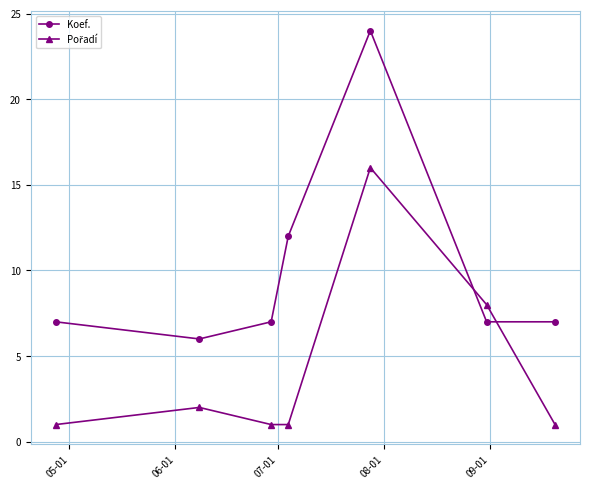

Which series has the widest spread of values?

Koef.